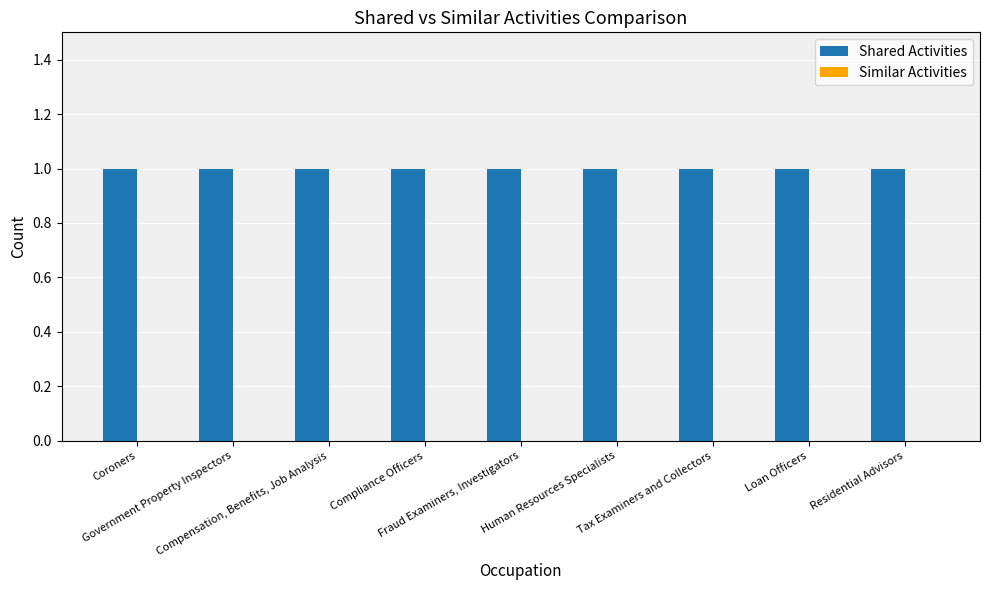

What is the value of the Shared Activities bar at the 5th from the left?

1